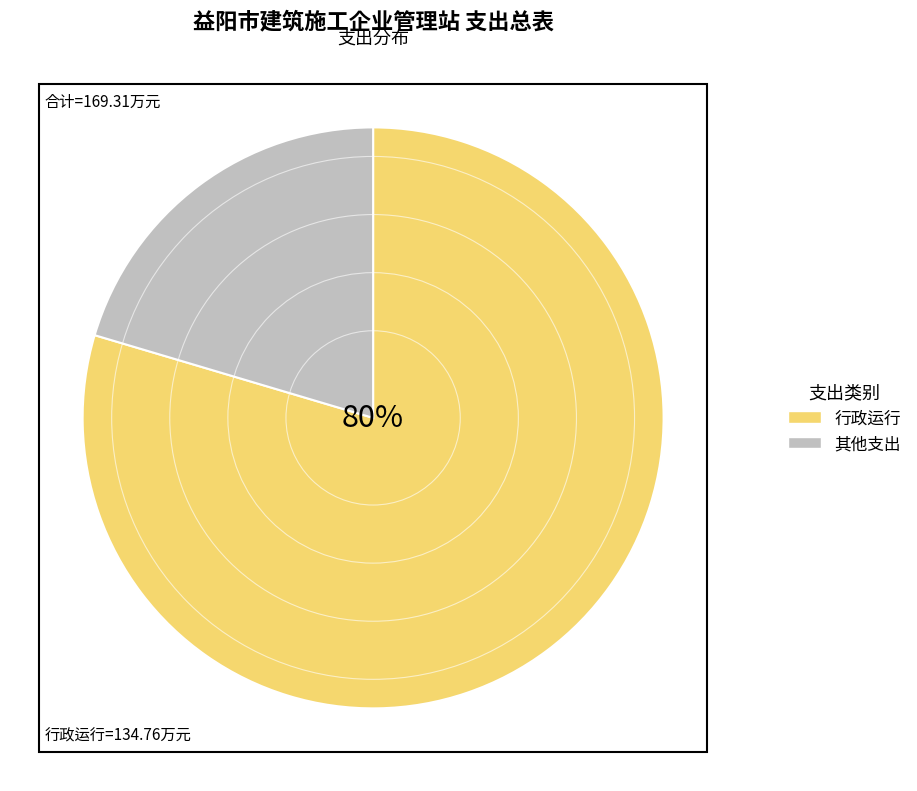

True or false: 行政运行 accounts for 80% of the total.

True